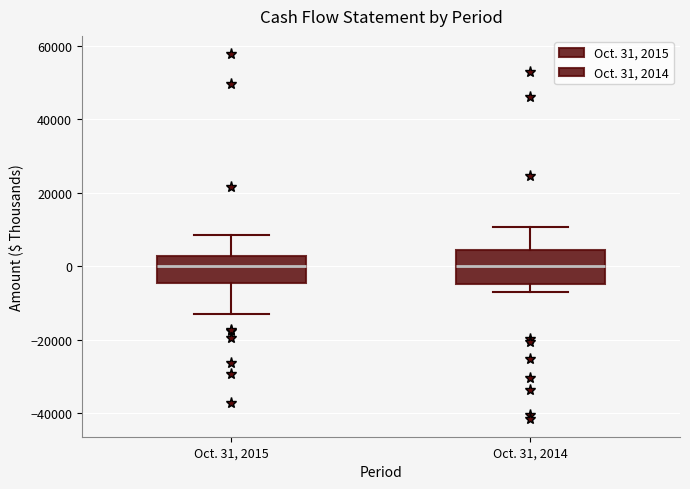

Reading left to right, read every box against the y-axis: the position of its median line, the range the box covers, and the ends of its whiskers. The values are not printed on the chart, so give them approximately, as read against the axis.

Oct. 31, 2015: median 0, box -4000 to 2000, whiskers -14000 to 8000
Oct. 31, 2014: median 0, box -4000 to 4000, whiskers -8000 to 10000